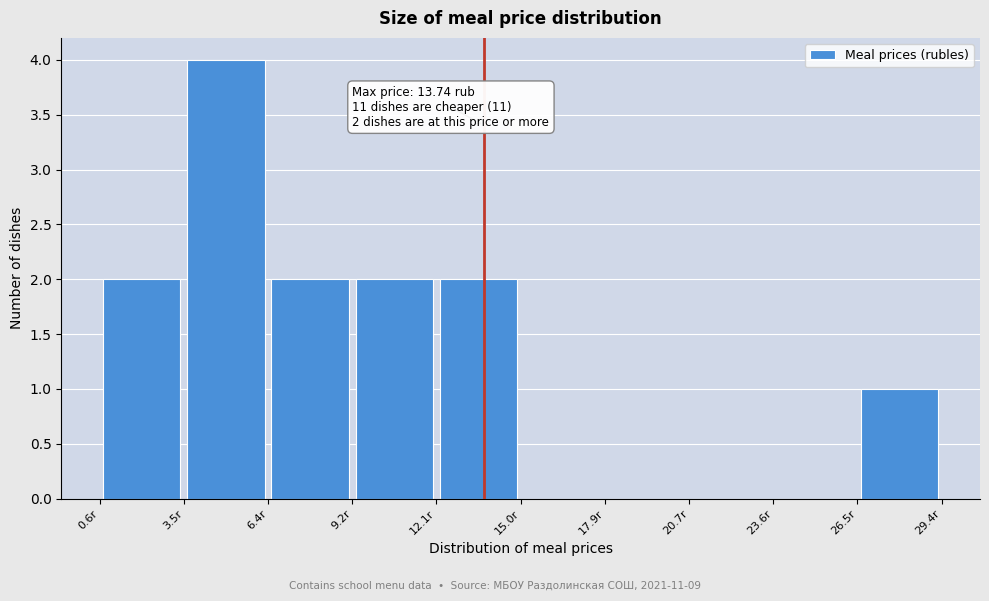

Over which range of the x-axis is the bar tallest?

3.5 to 6.5